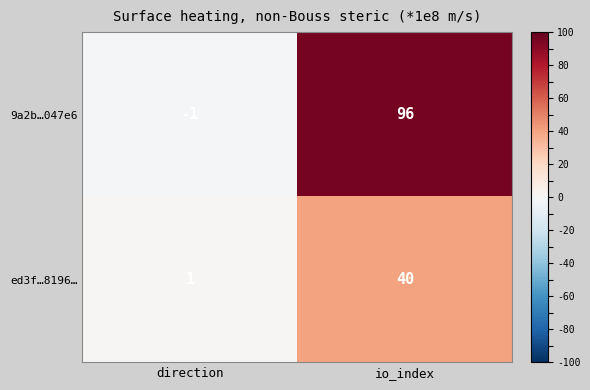

What is the difference between the maximum and minimum values in the ed3f…8196… series?

39